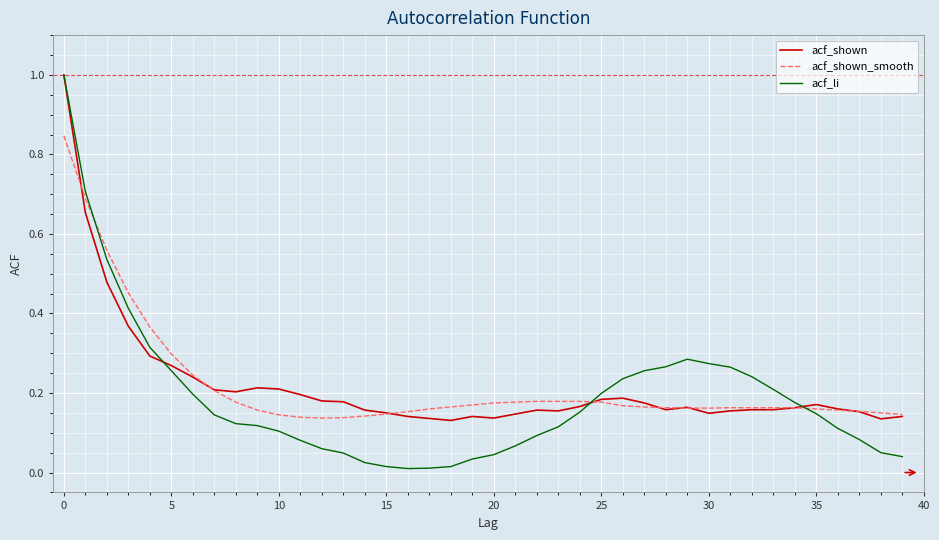

What is the maximum value shown in the chart?

1.0